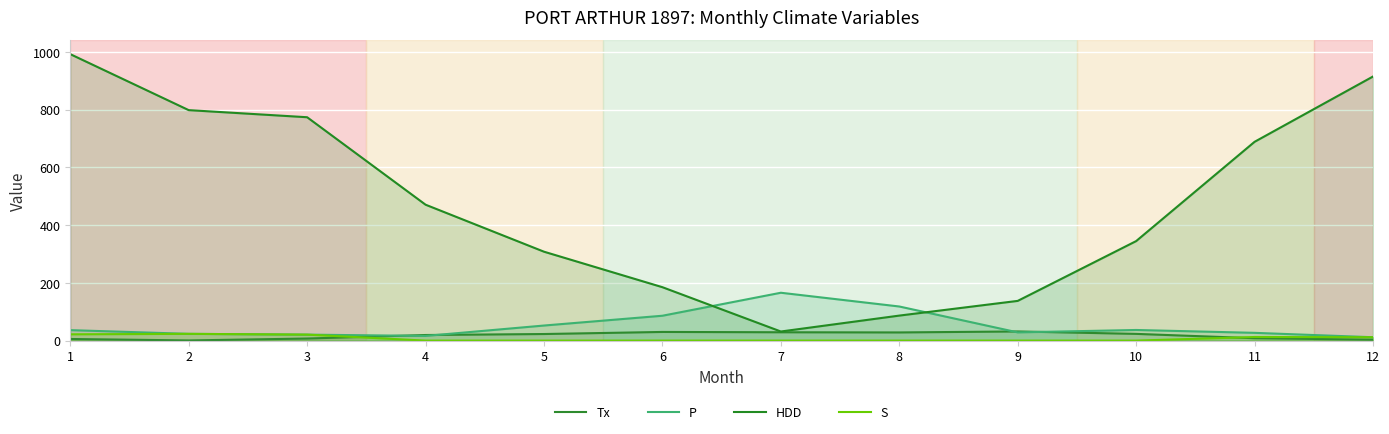

Where is the first local maximum for P?

7